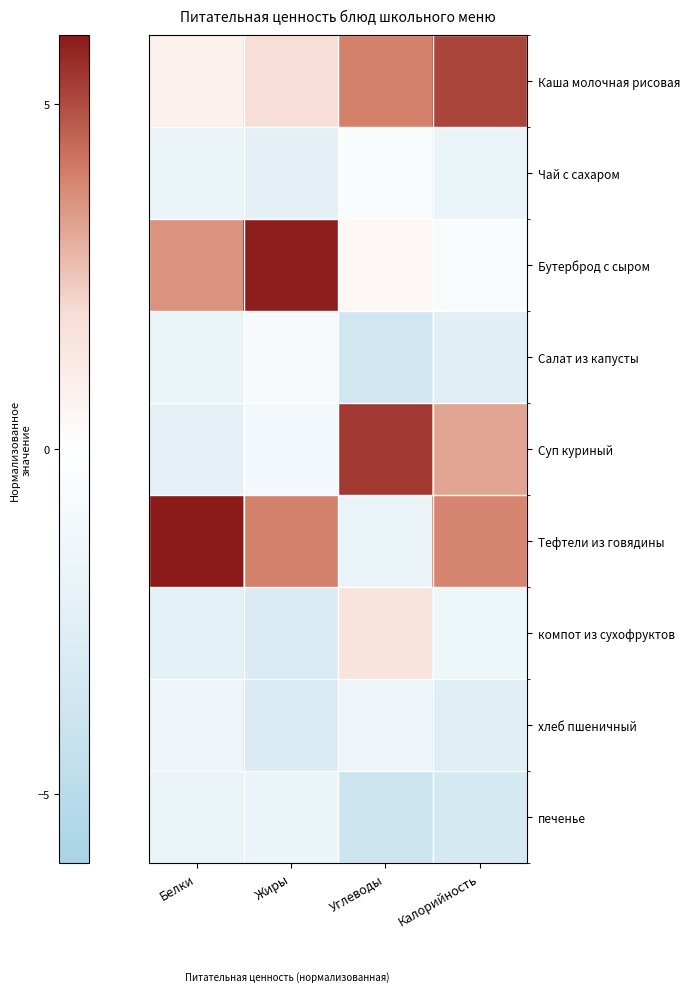

Reading left to right, extract all data points from this chart.

Каша молочная рисовая: Белки=0.9	Жиры=1.9	Углеводы=4.0	Калорийность=5.1
Чай с сахаром: Белки=-1.7	Жиры=-2.3	Углеводы=-0.5	Калорийность=-1.8
Бутерброд с сыром: Белки=3.6	Жиры=5.9	Углеводы=0.5	Калорийность=-0.6
Салат из капусты: Белки=-1.8	Жиры=-0.8	Углеводы=-3.7	Калорийность=-2.4
Суп куриный: Белки=-2.1	Жиры=-1.1	Углеводы=5.3	Калорийность=3.2
Тефтели из говядины: Белки=6.8	Жиры=4.0	Углеводы=-1.7	Калорийность=3.9
компот из сухофруктов: Белки=-2.2	Жиры=-2.9	Углеводы=1.6	Калорийность=-1.5
хлеб пшеничный: Белки=-1.5	Жиры=-2.9	Углеводы=-1.5	Калорийность=-2.6
печенье: Белки=-1.8	Жиры=-1.7	Углеводы=-3.9	Калорийность=-3.3